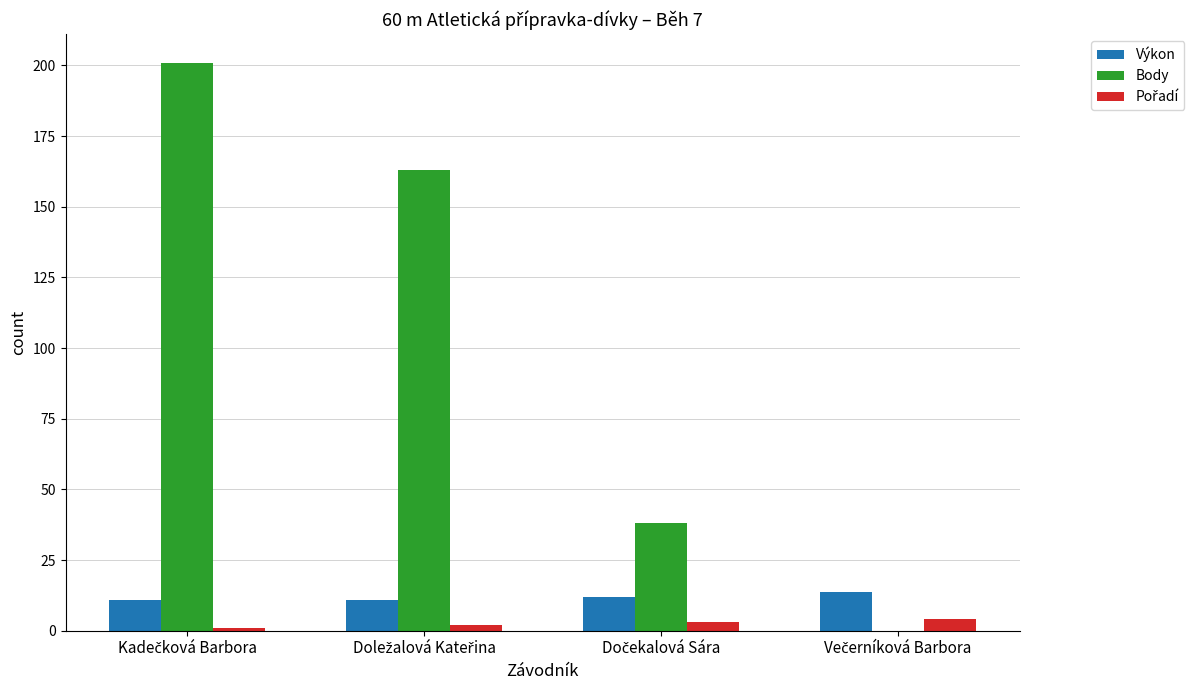

What is the maximum value shown in the chart?

201.0